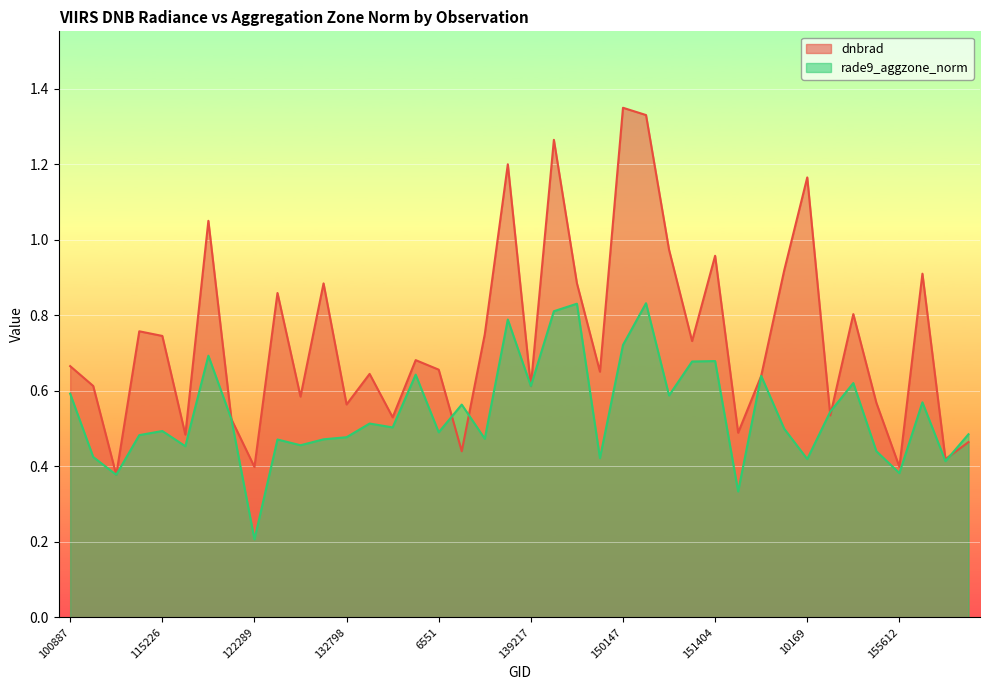

Reading left to right, what are all the values shown in this chart?

dnbrad: 0.7	0.6	0.4	0.8	0.7	0.5	1.1	0.5	0.4	0.9	0.6	0.9	0.6	0.6	0.5	0.7	0.7	0.4	0.7	1.2	0.6	1.3	0.9	0.7	1.3	1.3	1.0	0.7	1.0	0.5	0.6	0.9	1.2	0.5	0.8	0.6	0.4	0.9	0.4	0.5
rade9_aggzone_norm: 0.6	0.4	0.4	0.5	0.5	0.5	0.7	0.5	0.2	0.5	0.5	0.5	0.5	0.5	0.5	0.6	0.5	0.6	0.5	0.8	0.6	0.8	0.8	0.4	0.7	0.8	0.6	0.7	0.7	0.3	0.6	0.5	0.4	0.5	0.6	0.4	0.4	0.6	0.4	0.5